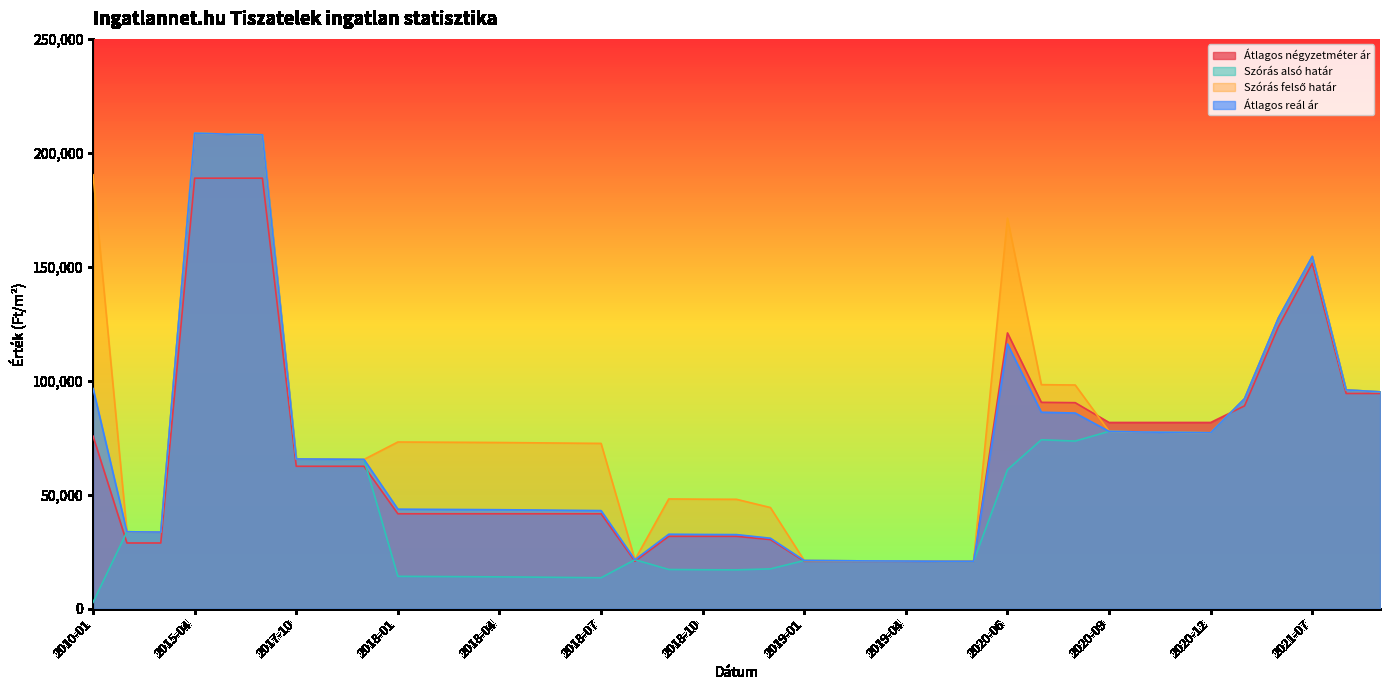

What is the label of the 26th point from the right?

2018-05